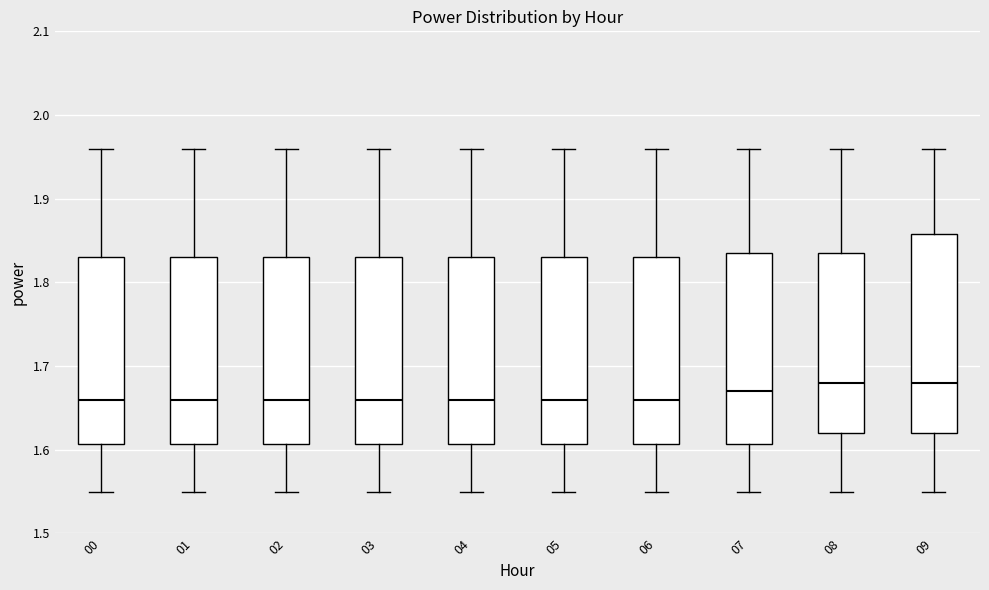

Reading left to right, transcribe this box plot: for each box, give where its median line is, the range the box spans, and where its two whiskers end, as read against the y-axis. The values are not printed on the chart, so give them approximately, as read against the axis.

00: median 1.66, box 1.61 to 1.83, whiskers 1.55 to 1.96
01: median 1.66, box 1.61 to 1.83, whiskers 1.55 to 1.96
02: median 1.66, box 1.61 to 1.83, whiskers 1.55 to 1.96
03: median 1.66, box 1.61 to 1.83, whiskers 1.55 to 1.96
04: median 1.66, box 1.61 to 1.83, whiskers 1.55 to 1.96
05: median 1.66, box 1.61 to 1.83, whiskers 1.55 to 1.96
06: median 1.66, box 1.61 to 1.83, whiskers 1.55 to 1.96
07: median 1.67, box 1.61 to 1.84, whiskers 1.55 to 1.96
08: median 1.68, box 1.62 to 1.84, whiskers 1.55 to 1.96
09: median 1.68, box 1.62 to 1.86, whiskers 1.55 to 1.96